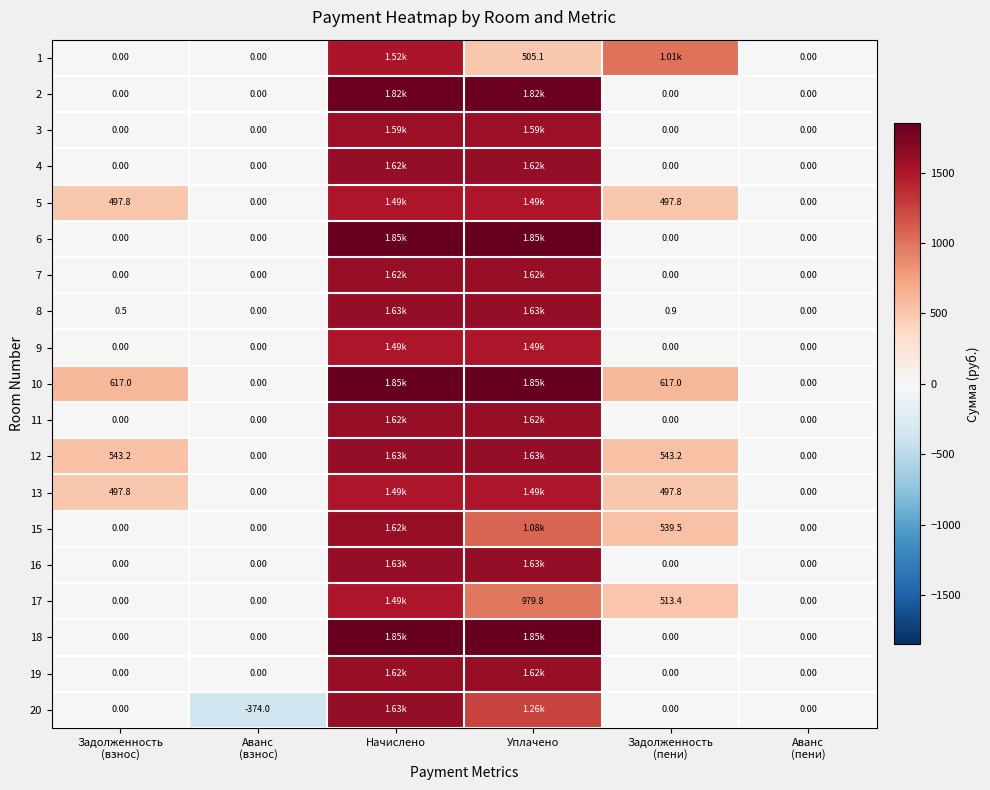

The 12 series shows 1629.7 at Уплачено. True or false?

True